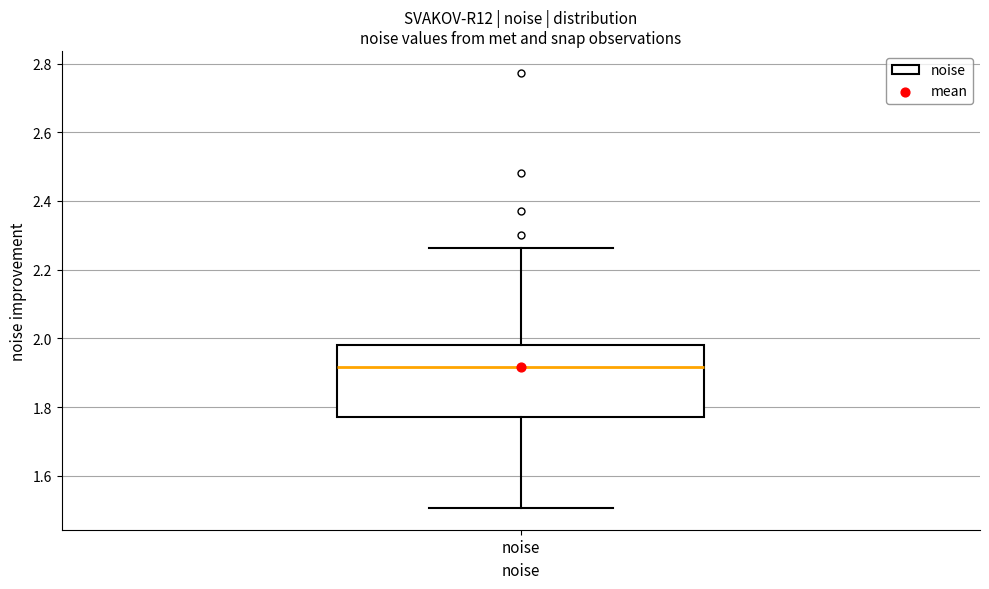

Transcribe this box plot: give where the median line is, the range the box spans, and where the two whiskers end, as read against the y-axis. The values are not printed on the chart, so give them approximately, as read against the axis.

median 1.92, box 1.78 to 1.98, whiskers 1.50 to 2.26